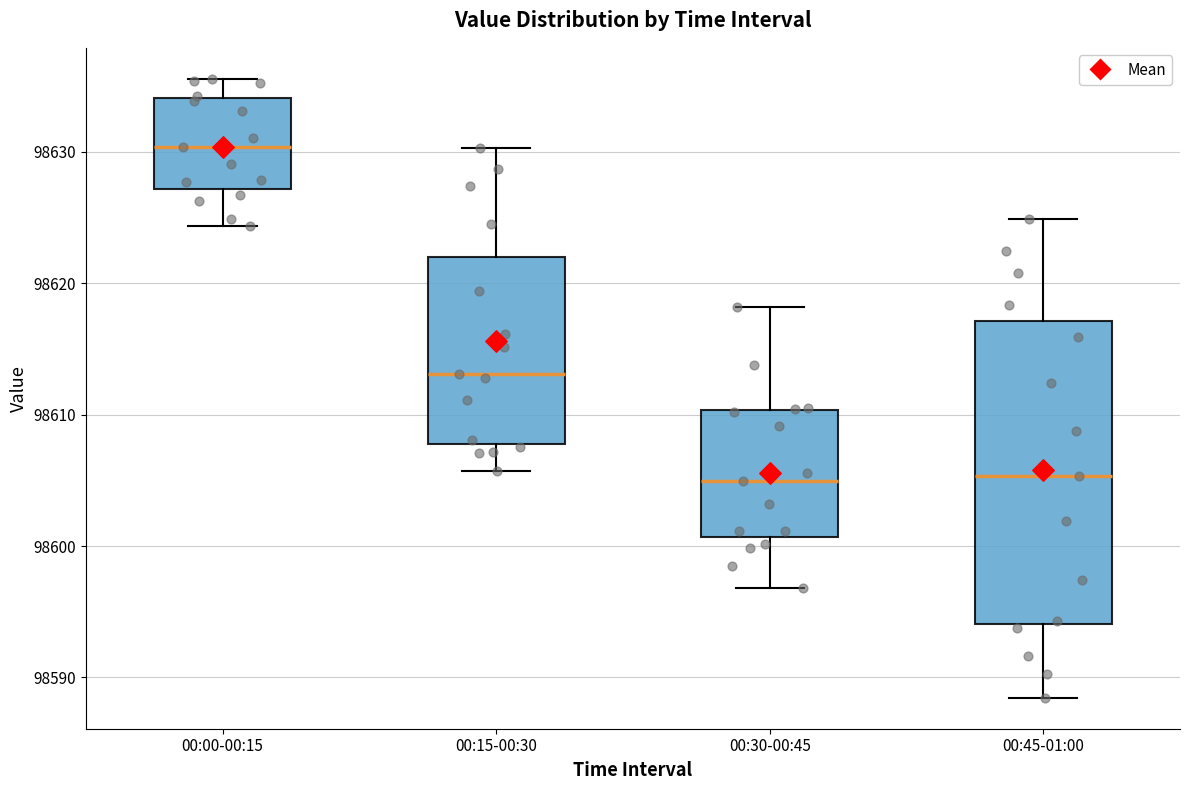

Reading left to right, read every box against the y-axis: the position of its median line, the range the box covers, and the ends of its whiskers. The values are not printed on the chart, so give them approximately, as read against the axis.

00:00-00:15: median 98630, box 98627 to 98634, whiskers 98624 to 98636
00:15-00:30: median 98613, box 98608 to 98622, whiskers 98606 to 98630
00:30-00:45: median 98605, box 98601 to 98610, whiskers 98597 to 98618
00:45-01:00: median 98605, box 98594 to 98617, whiskers 98588 to 98625